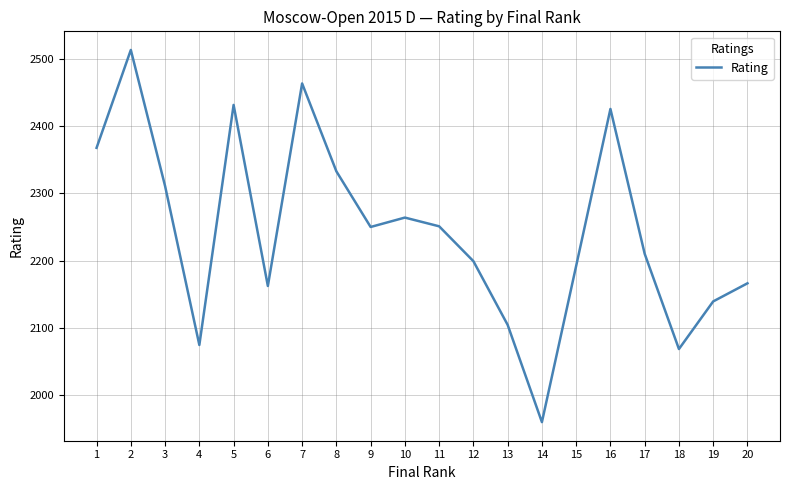

Read the value at 19, to the nearest 100.

2100